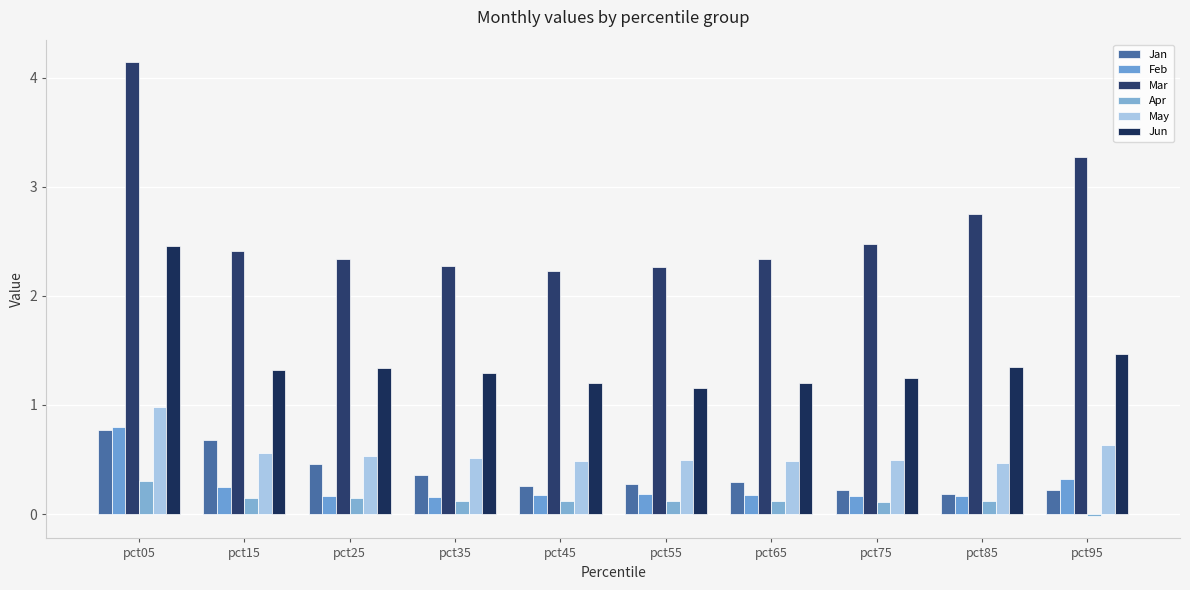

List the labels in order of May value, smallest first.

pct85, pct45, pct65, pct75, pct55, pct35, pct25, pct15, pct95, pct05